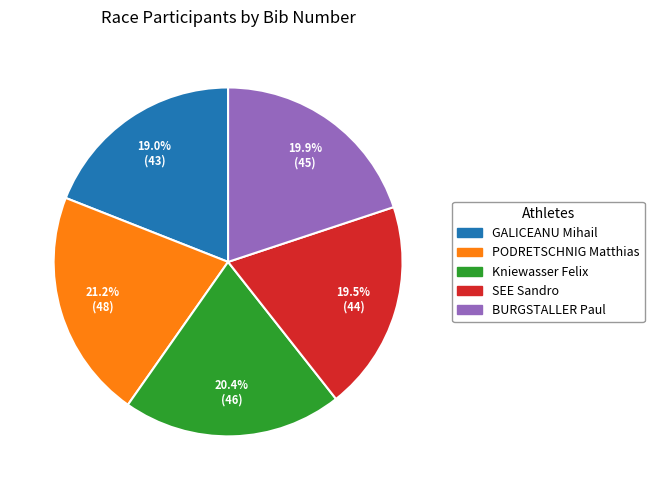

What percentage is the GALICEANU Mihail slice, to the nearest percent?

19%